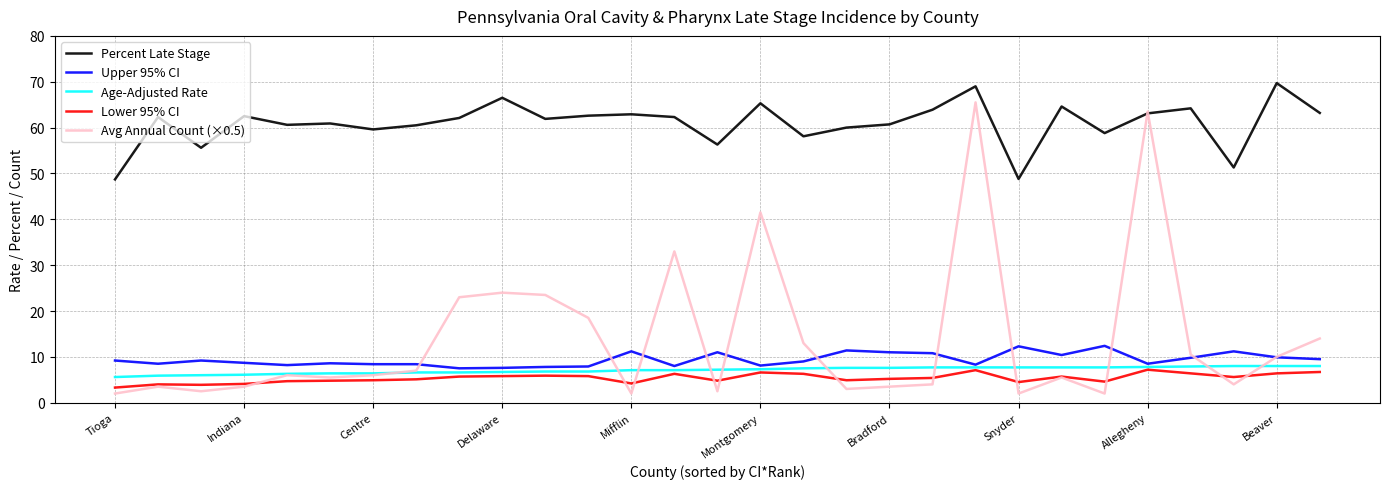

How many times do Percent Late Stage and Avg Annual Count (×0.5) cross each other?

2